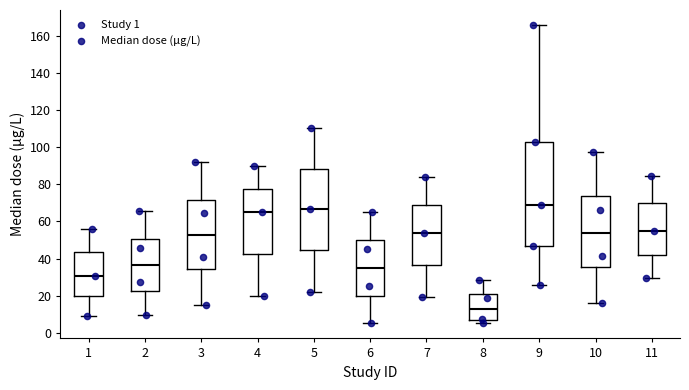

Comparing the boxes themselves (not the whiskers), which one is the tallest?

9